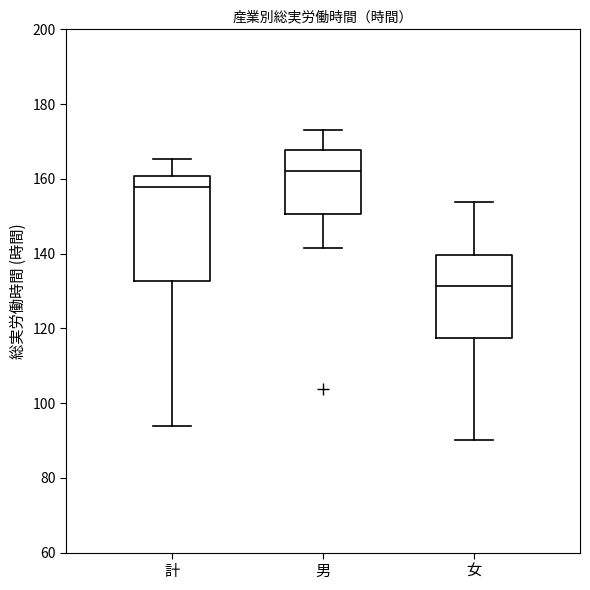

Reading left to right, read every box against the y-axis: the position of its median line, the range the box covers, and the ends of its whiskers. The values are not printed on the chart, so give them approximately, as read against the axis.

計: median 158, box 132 to 160, whiskers 94 to 166
男: median 162, box 150 to 168, whiskers 142 to 174
女: median 132, box 118 to 140, whiskers 90 to 154